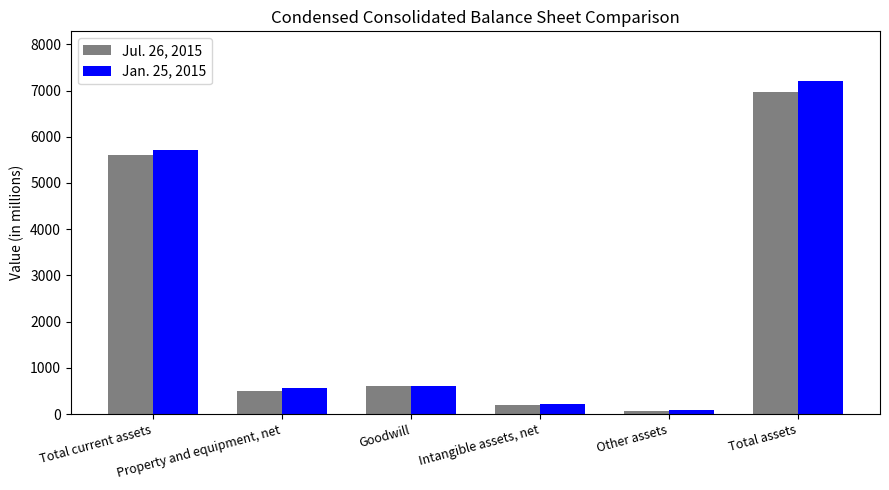

What is the greatest value displayed?

7201